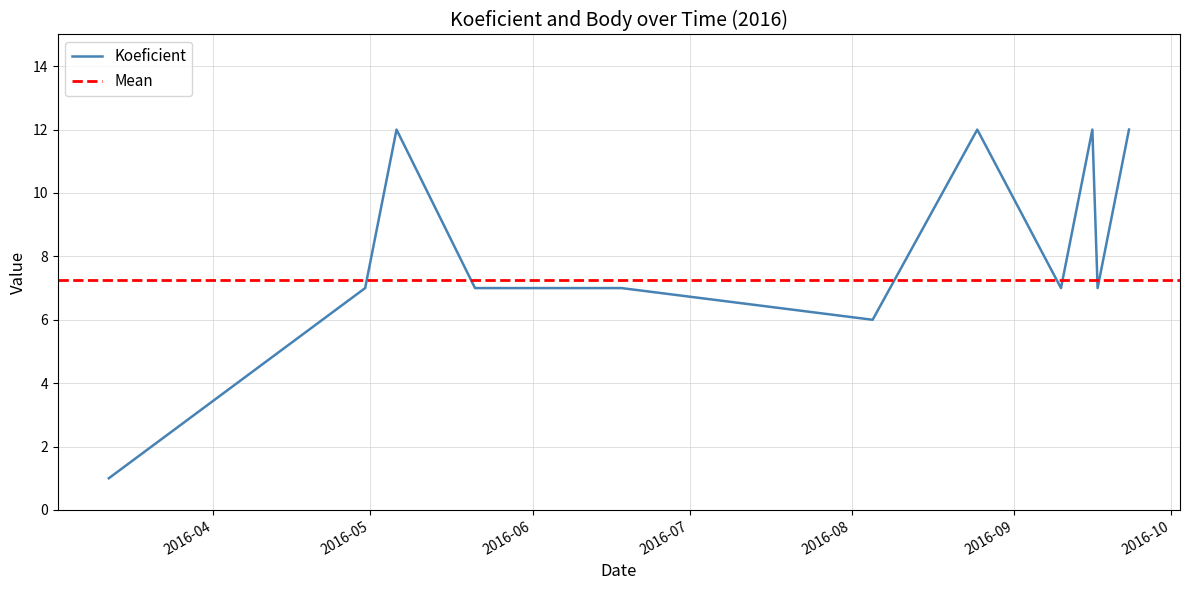

List the labels in order of value, smallest first.

2016-03-12, 2016-08-05, 2016-04-30, 2016-05-21, 2016-06-18, 2016-09-10, 2016-09-17, 2016-05-06, 2016-08-25, 2016-09-16, 2016-09-23